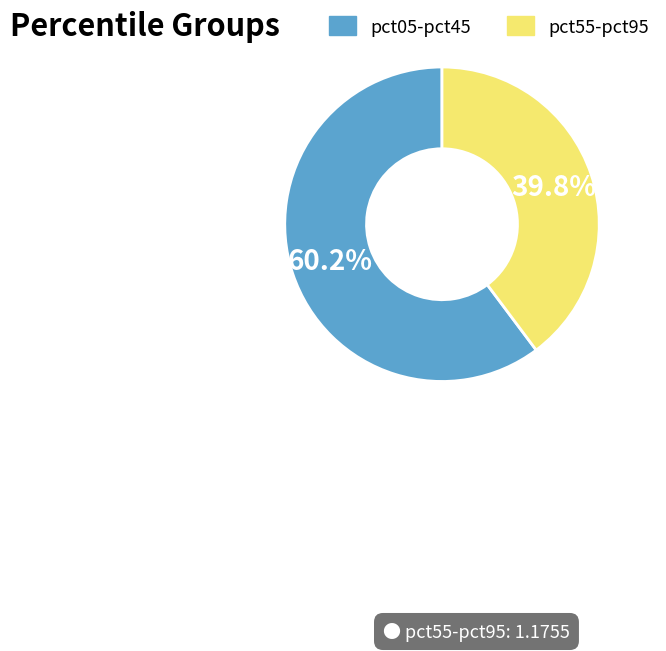

Is there a majority slice in this chart?

Yes